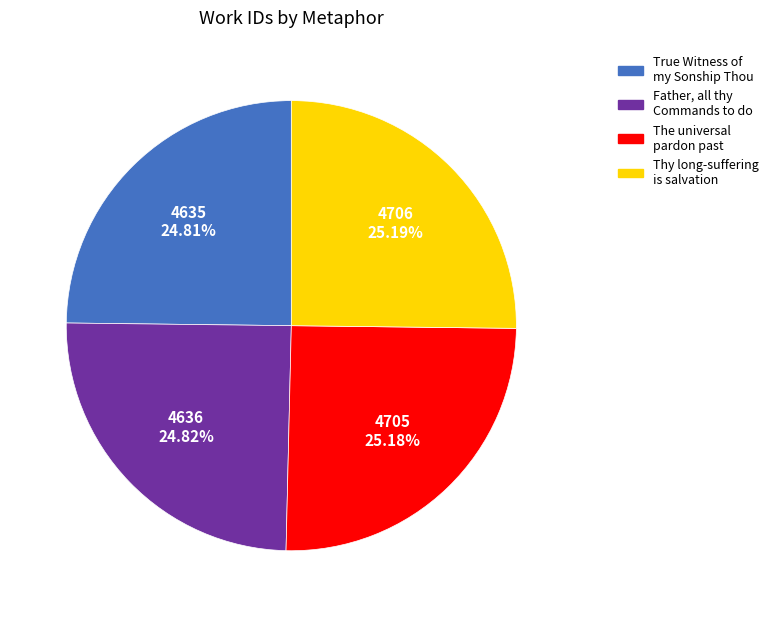

Rank the categories by value from lowest to highest.

True Witness of my Sonship Thou, Father, all thy Commands to do, The universal pardon past, Thy long-suffering is salvation